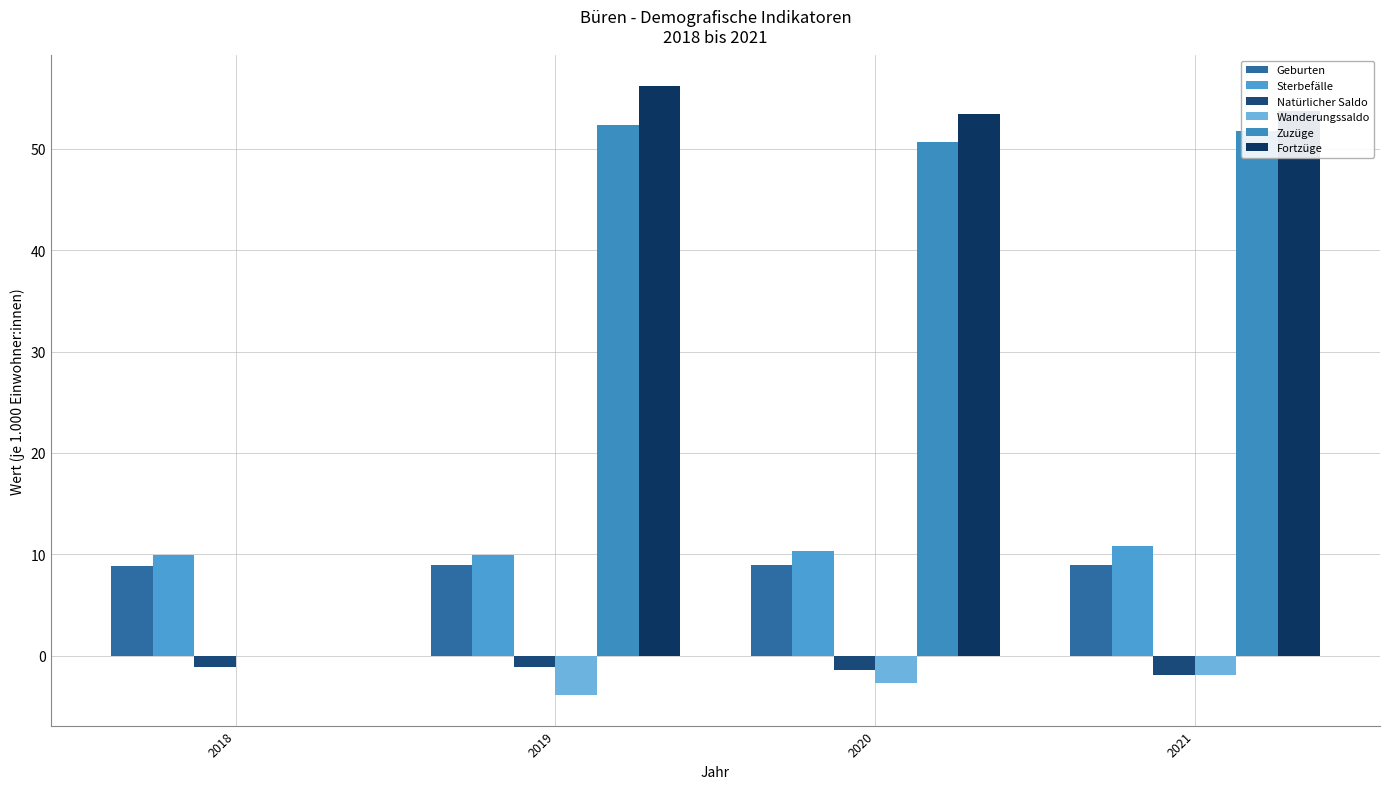

Reading left to right, what are all the values shown in this chart?

Geburten: 2018=8.8	2019=8.9	2020=8.9	2021=8.9
Sterbefälle: 2018=9.9	2019=9.9	2020=10.3	2021=10.8
Natürlicher Saldo: 2018=-1.1	2019=-1.1	2020=-1.4	2021=-1.9
Wanderungssaldo: 2018=0.0	2019=-3.9	2020=-2.7	2021=-1.9
Zuzüge: 2018=0.0	2019=52.3	2020=50.7	2021=51.8
Fortzüge: 2018=0.0	2019=56.2	2020=53.4	2021=53.7